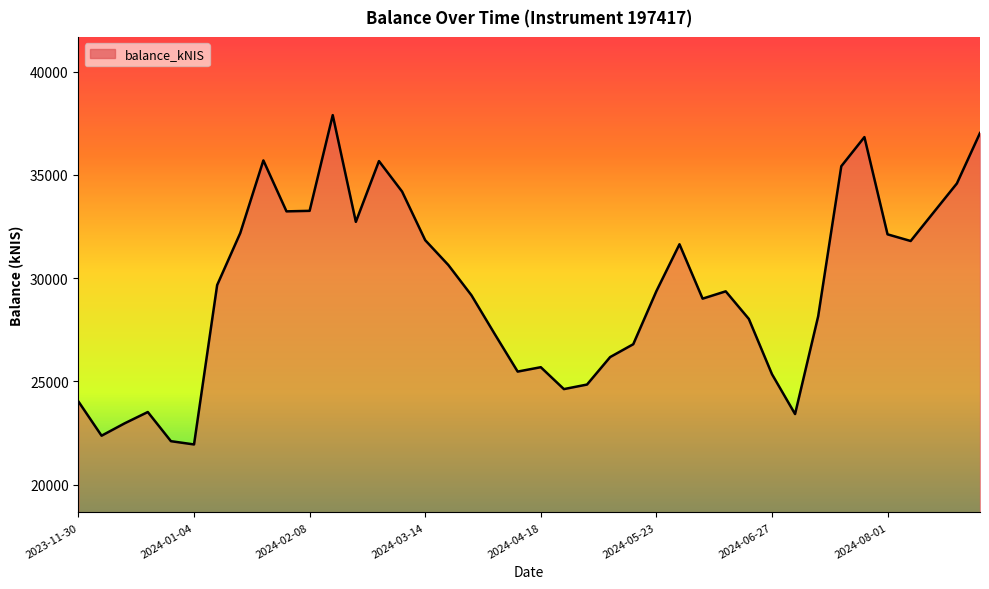

What is the smallest value displayed?

21941.1